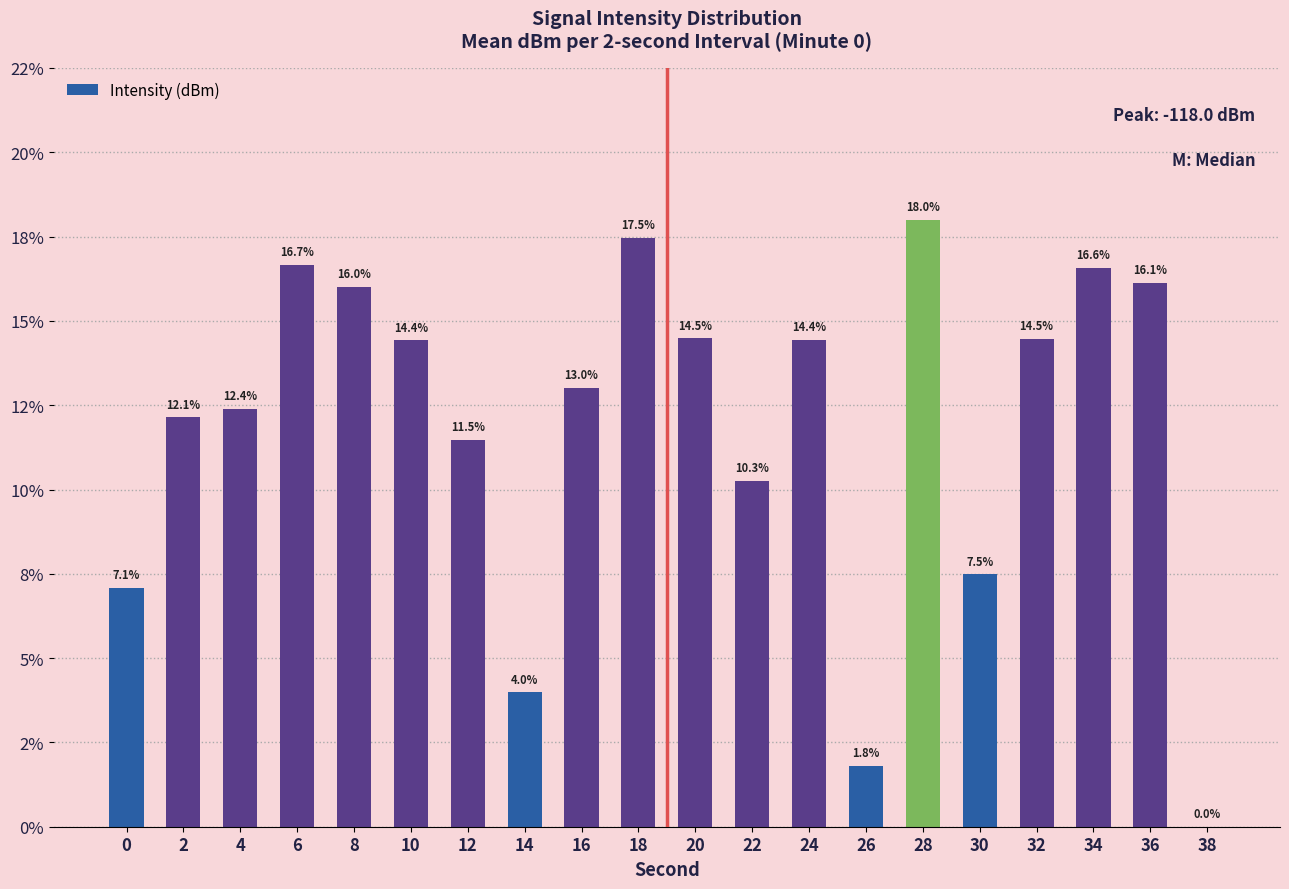

What is the maximum value shown in the chart?

18.0